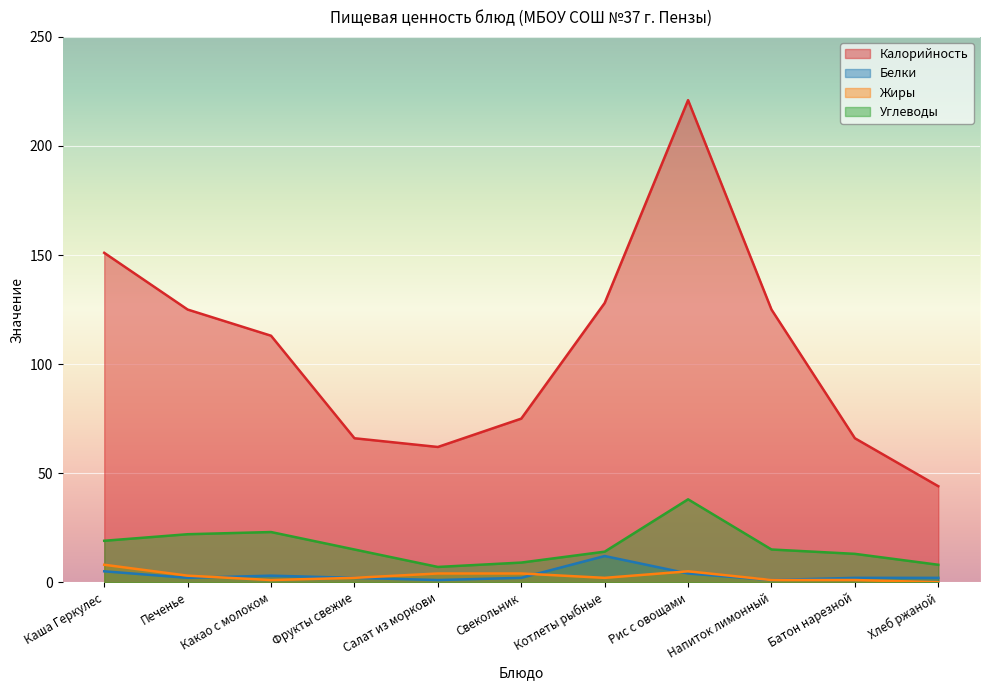

What is the difference between the maximum and minimum values in the Углеводы series?

31